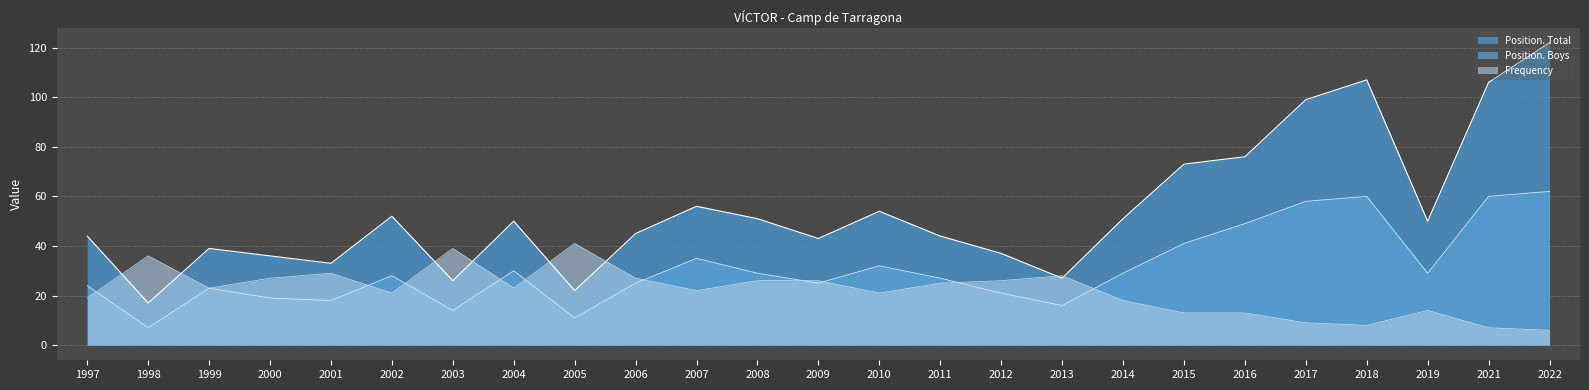

Which series has the largest range (max minus min)?

Position. Total